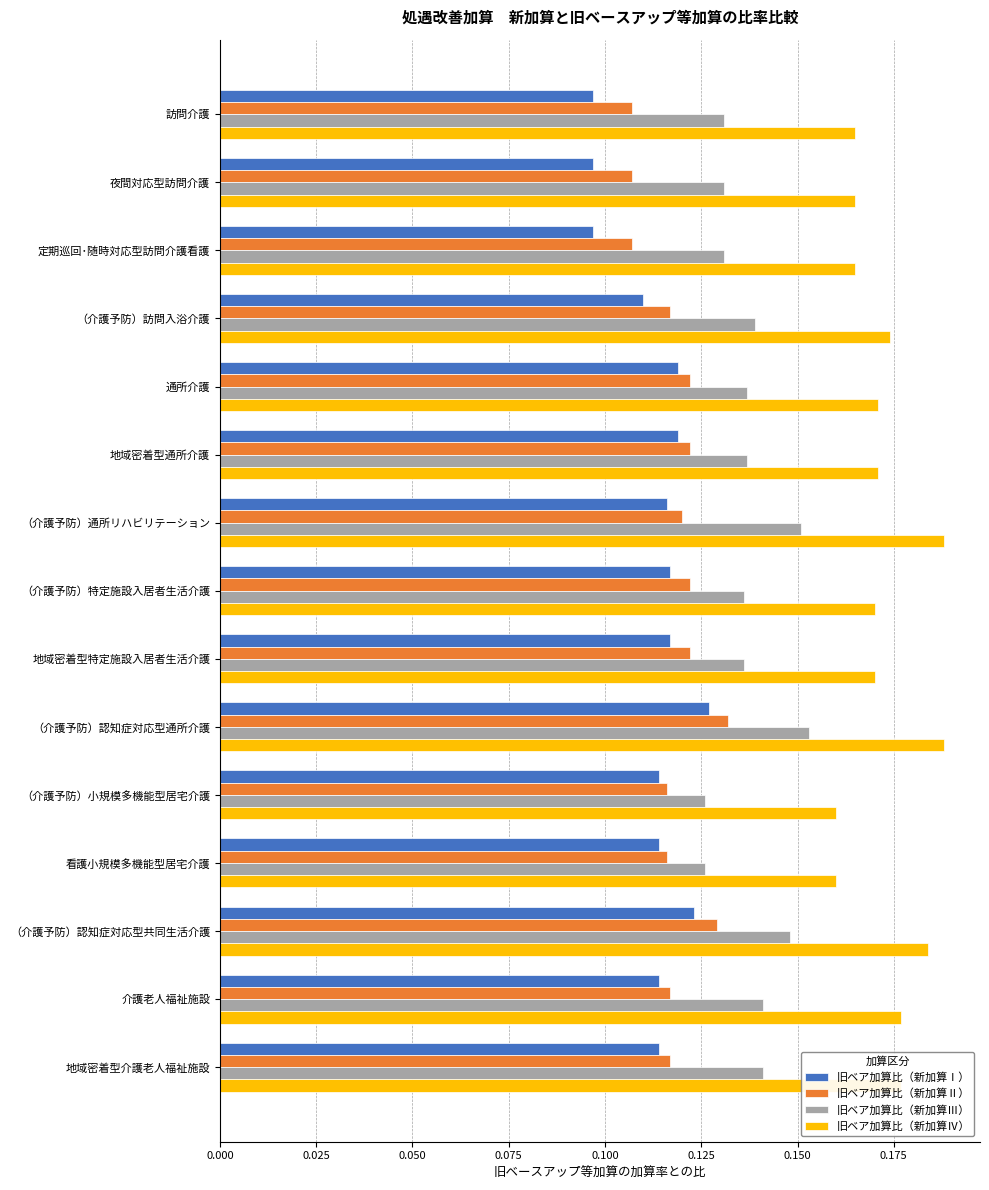

At 夜間対応型訪問介護, list the series in order from smallest to largest.

旧ベア加算比（新加算Ⅰ）, 旧ベア加算比（新加算Ⅱ）, 旧ベア加算比（新加算Ⅲ）, 旧ベア加算比（新加算Ⅳ）